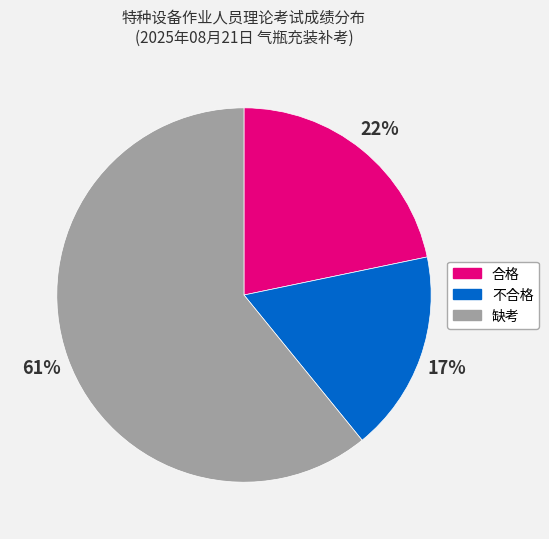

To the nearest percent, what percentage of the pie is 不合格?

17%